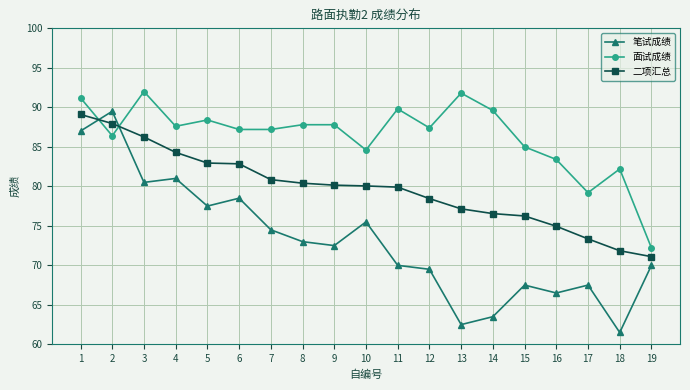

How many series are shown in this chart?

3